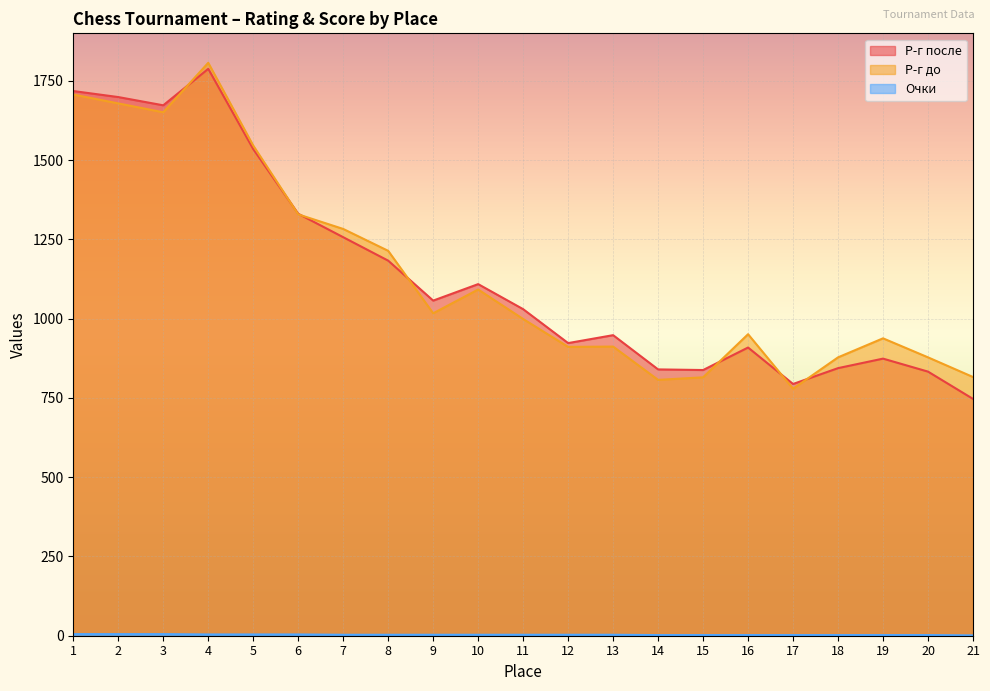

Rank the series by their maximum value, from lowest to highest.

Очки, Р-г после, Р-г до